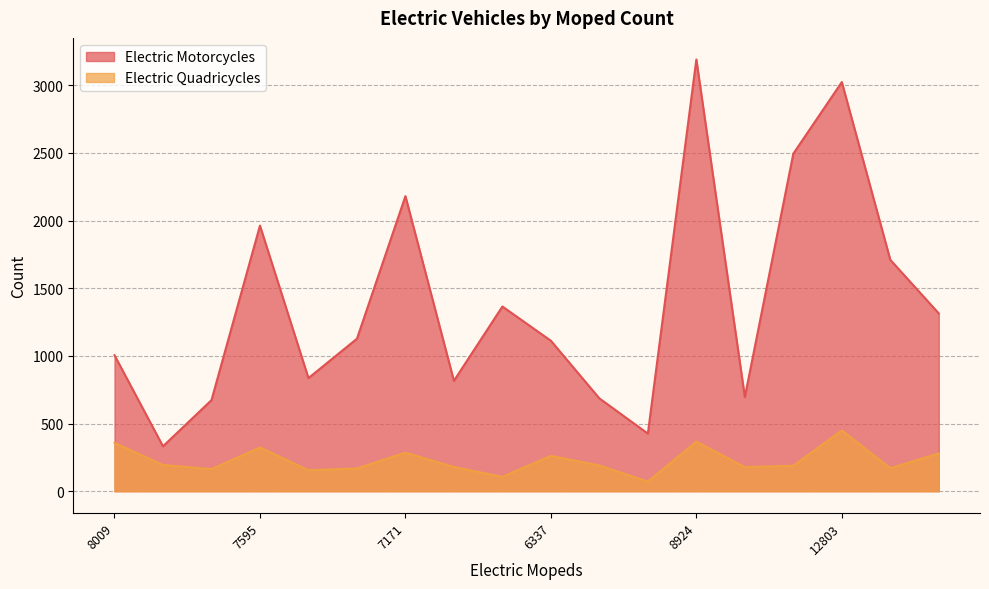

At which label does Electric Motorcycles reach its minimum?

3270